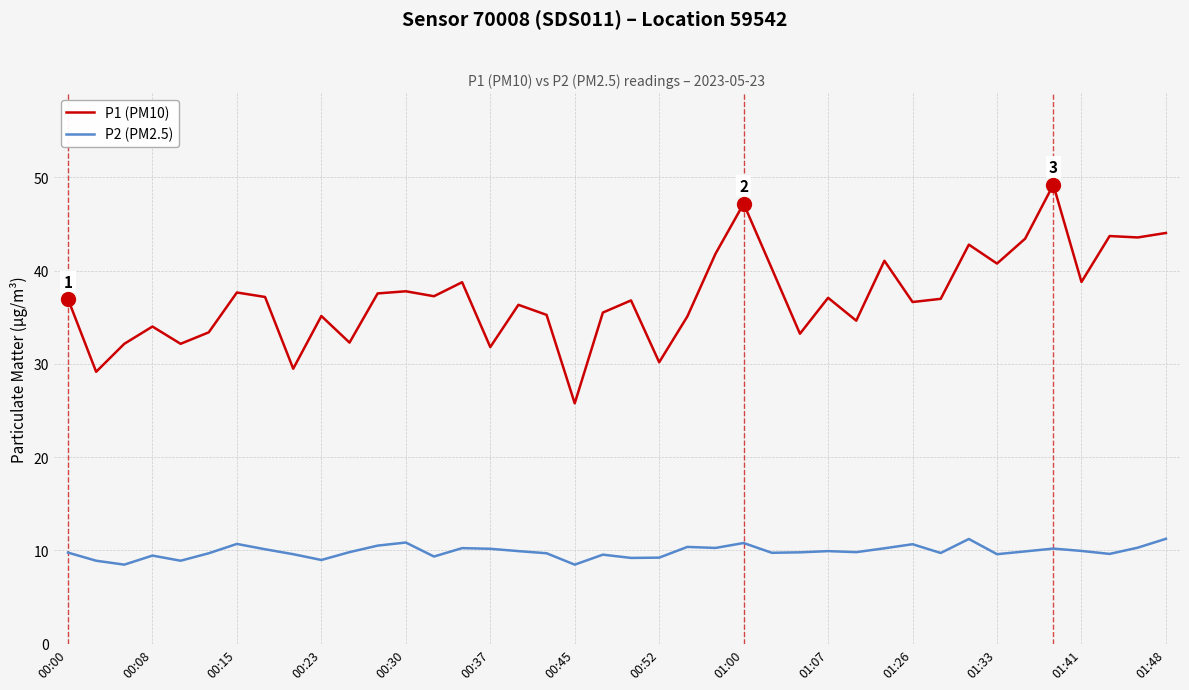

What is the maximum value for P1 (PM10)?

49.2